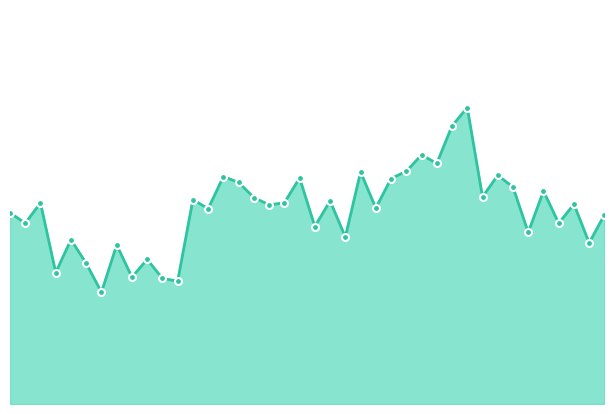

At which category does the data reach its first local valley?

36820